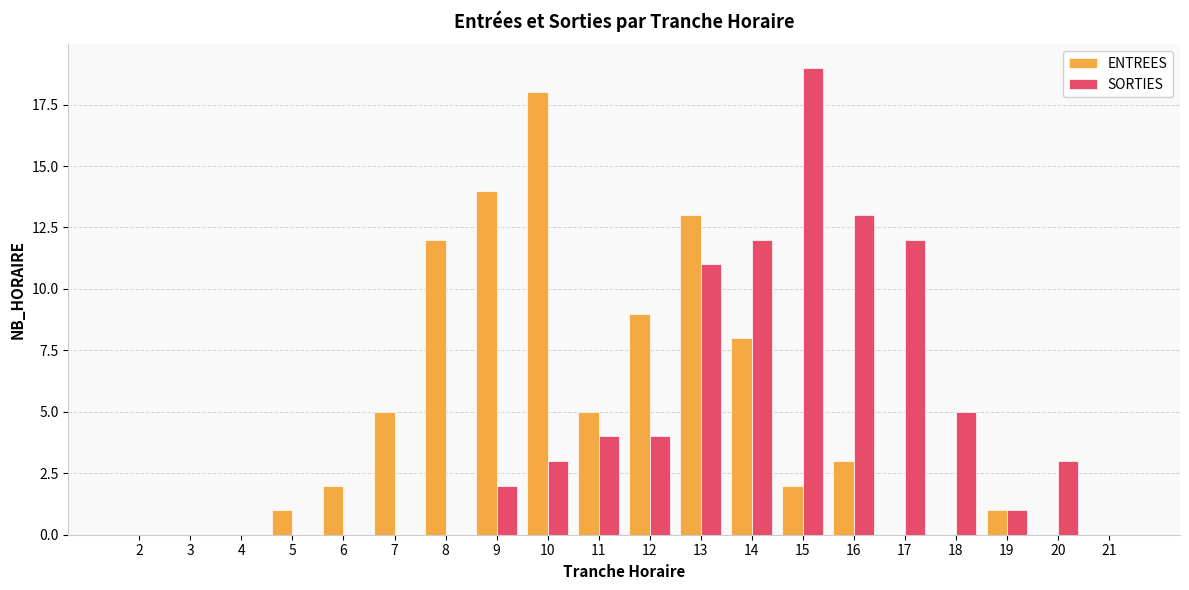

At which category is the sum across all series the highest?

13